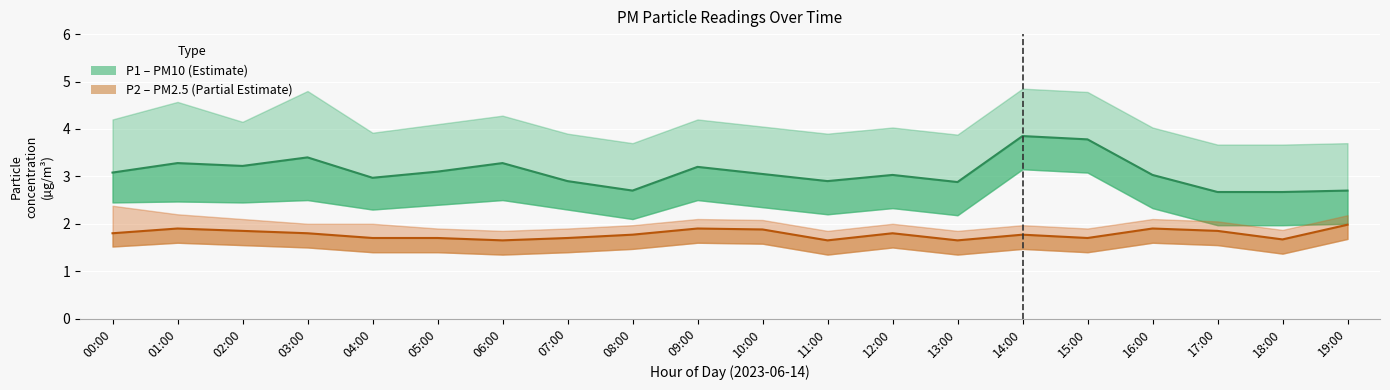

Rank the series by their average value, from lowest to highest.

P2 (PM2.5), P1 (PM10)